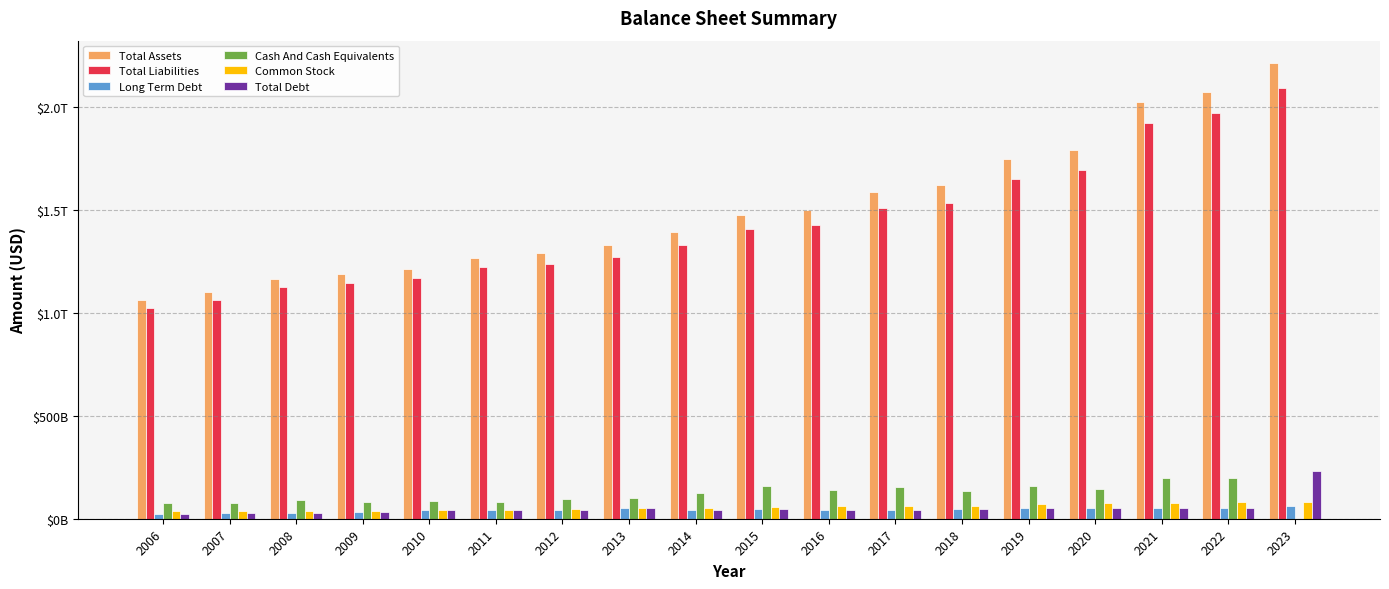

List the series in order of their peak value, highest first.

Total Assets, Total Liabilities, Total Debt, Cash And Cash Equivalents, Common Stock, Long Term Debt